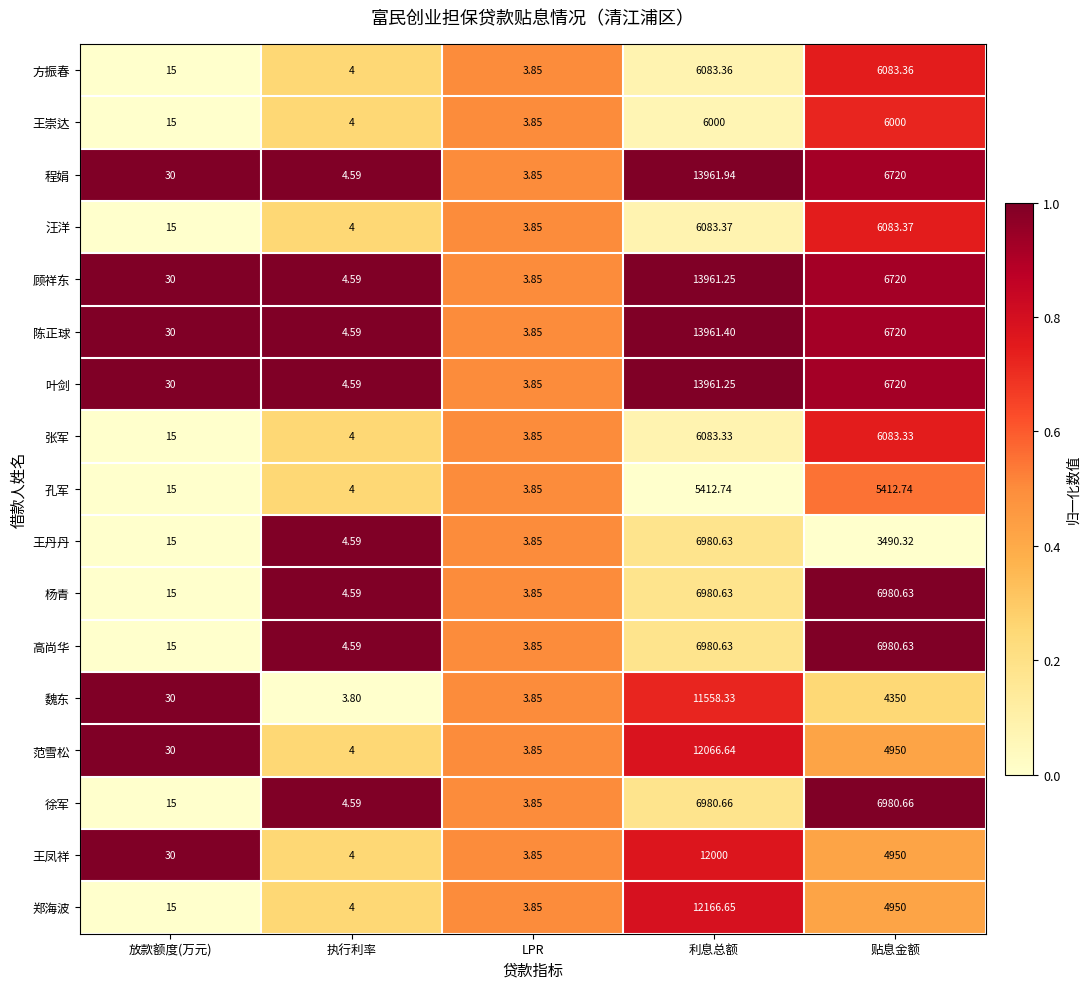

Which series has the largest total across all categories?

程娟